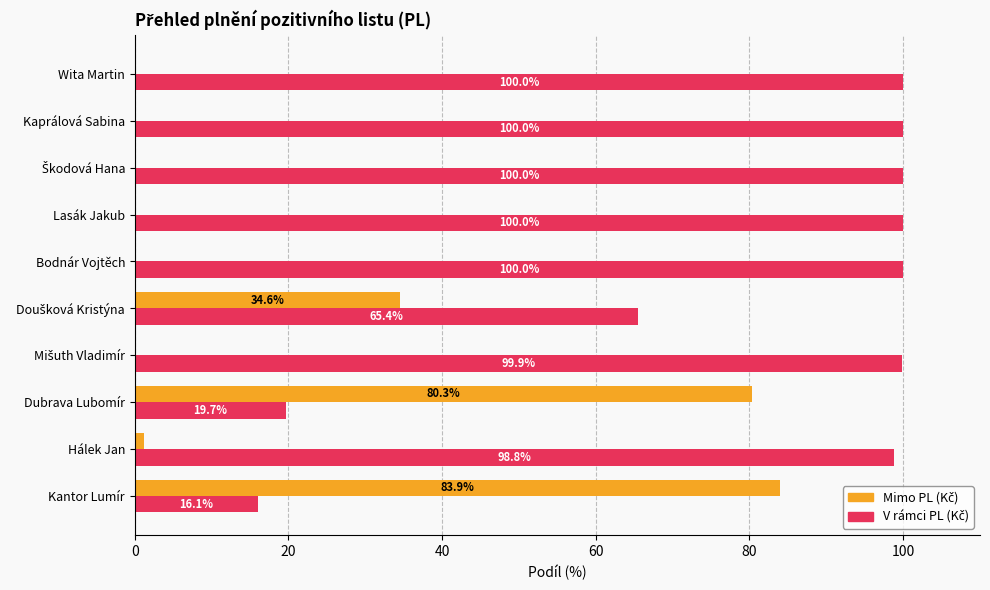

How many data points does each series have?

10